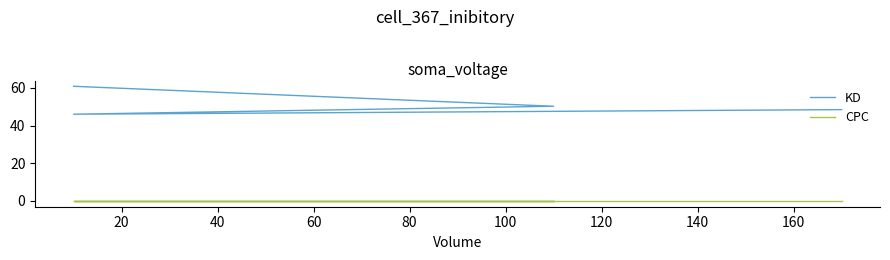

What is the difference between the maximum and minimum values in the KD series?

14.8